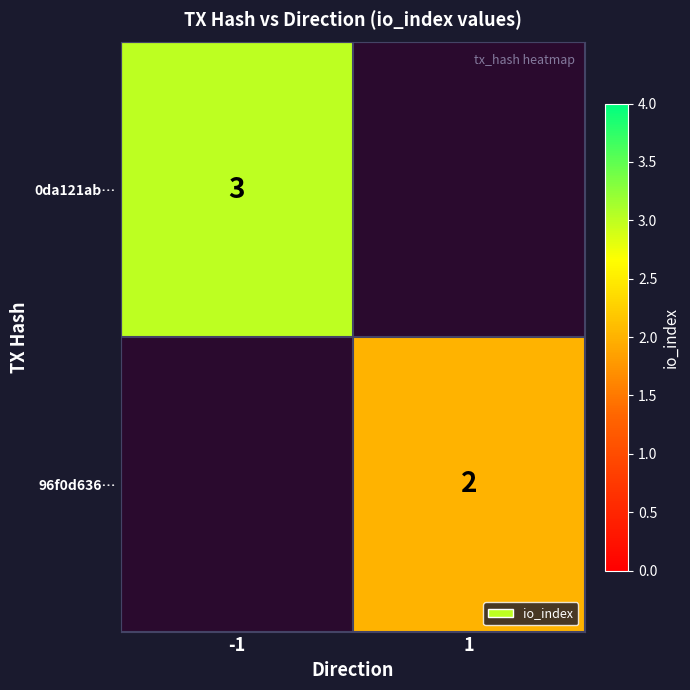

Is it true that 96f0d636… equals 2 at 1?

True